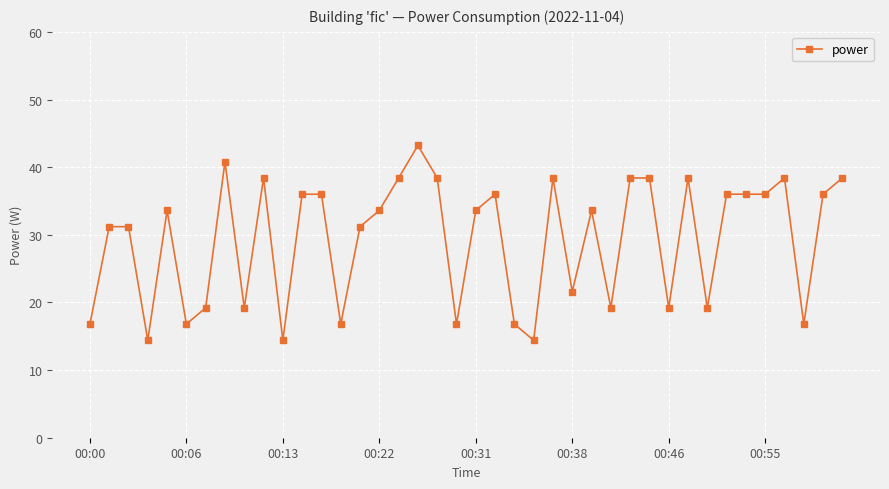

What is the maximum value shown in the chart?

43.2